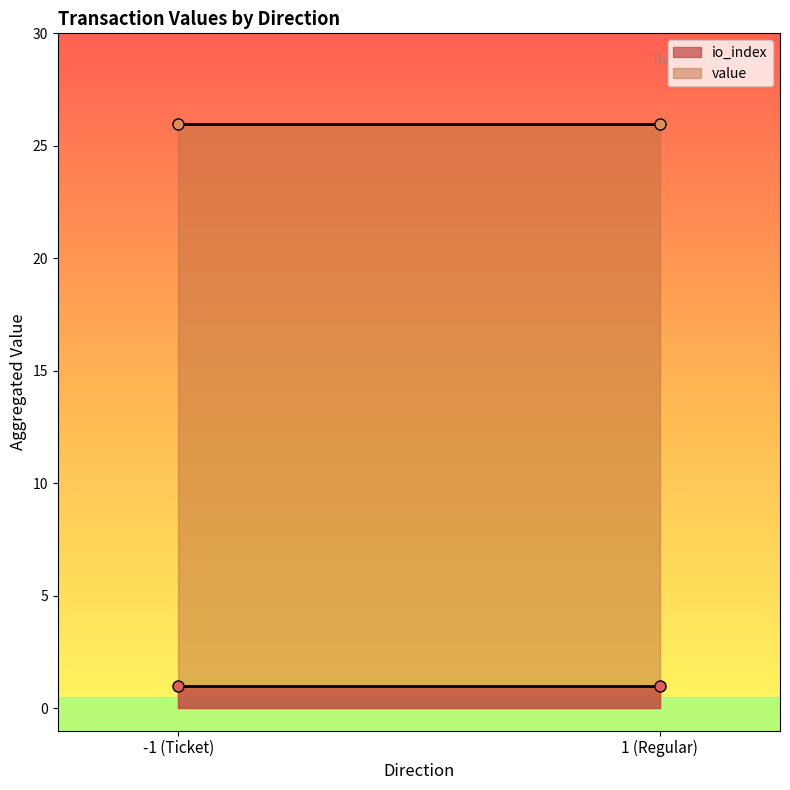

The value series shows 34.5 at -1. True or false?

False